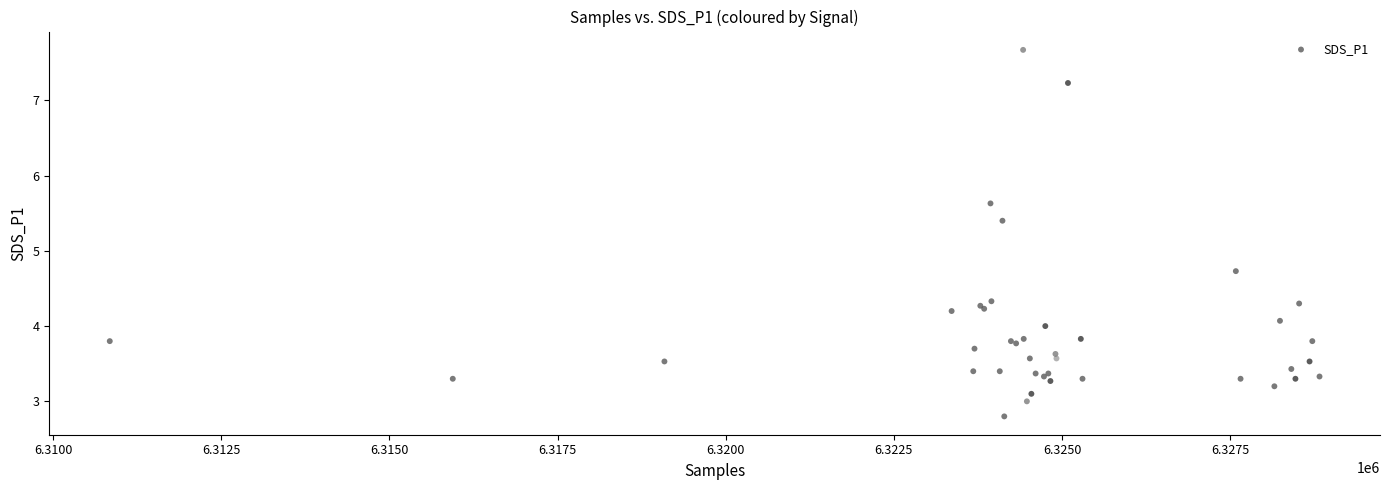

What Y value in the scatter plot is closest to 5?

4.7